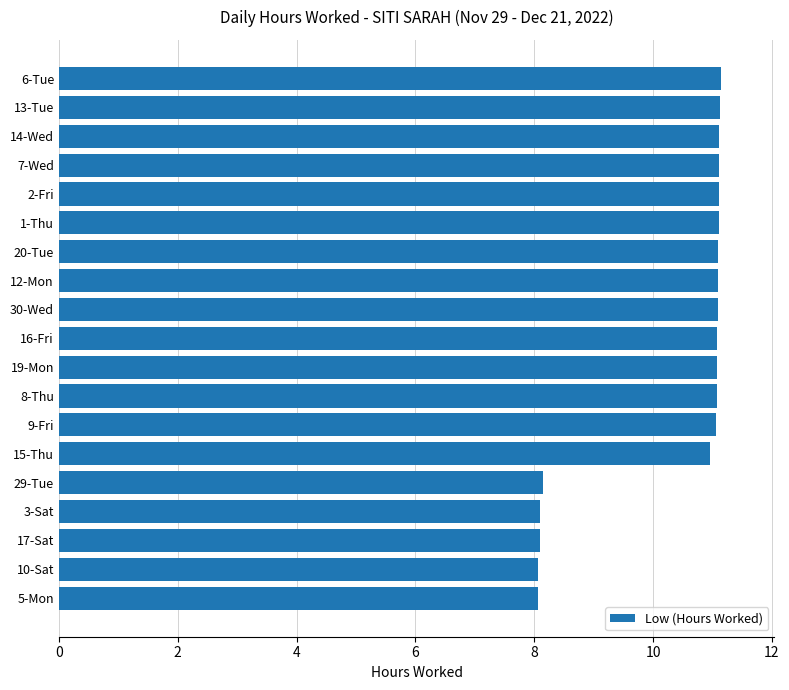

What is the sum of the values at 13-Tue and 16-Fri?

22.2